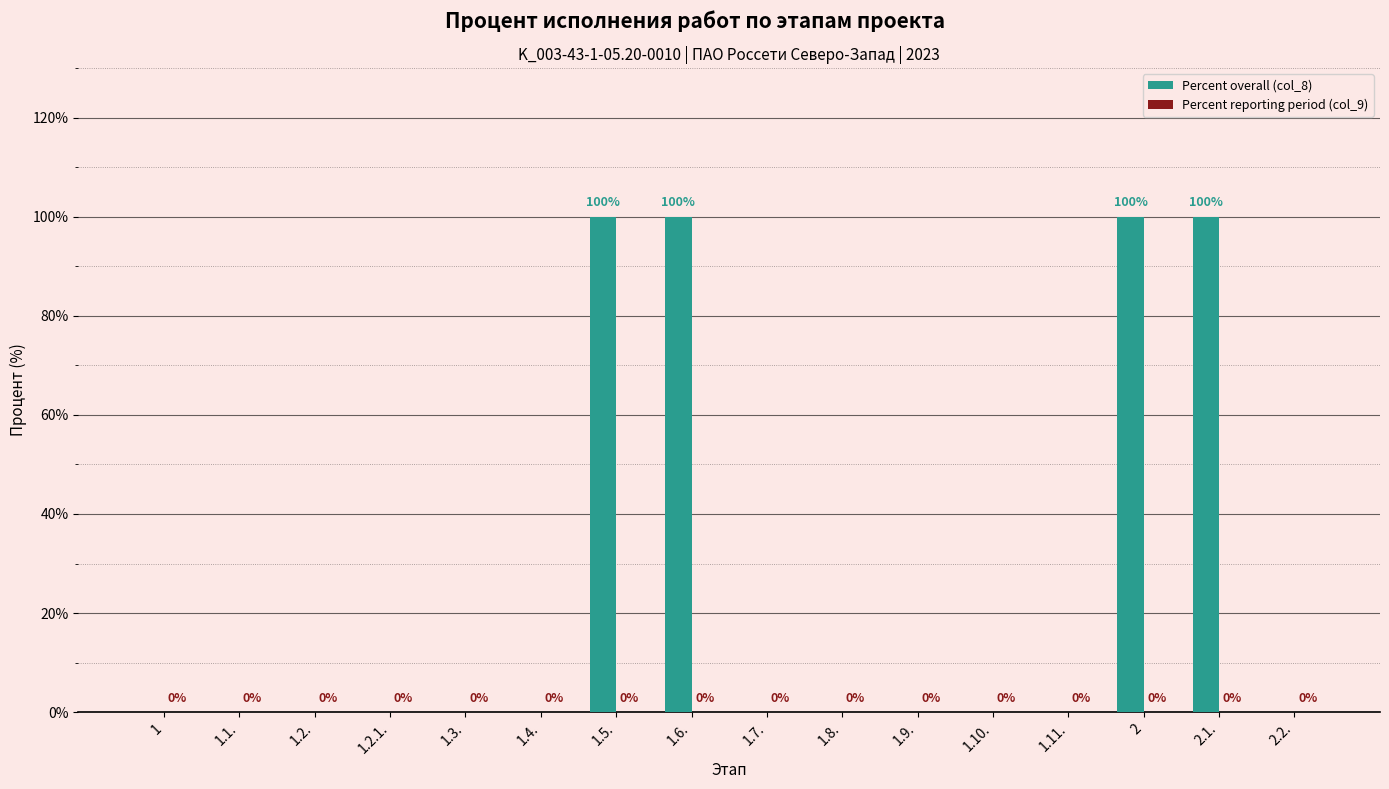

Reading left to right, transcribe all the data shown in this chart.

1=0	1.1.=0	1.2.=0	1.2.1.=0	1.3.=0	1.4.=0	1.5.=100	1.6.=100	1.7.=0	1.8.=0	1.9.=0	1.10.=0	1.11.=0	2=100	2.1.=100	2.2.=0